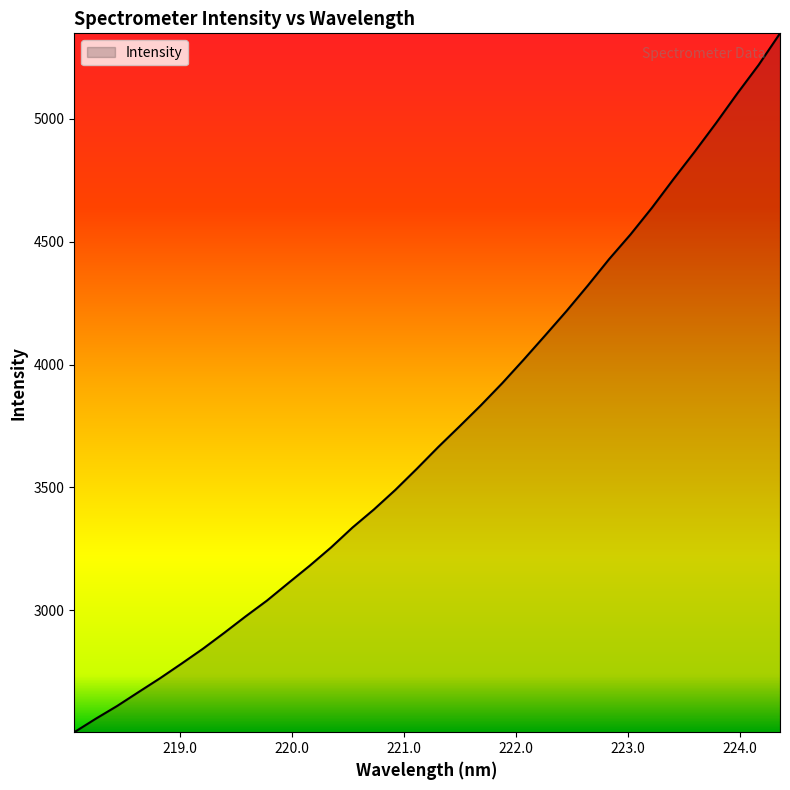

What is the difference between the maximum and minimum values?

2846.1